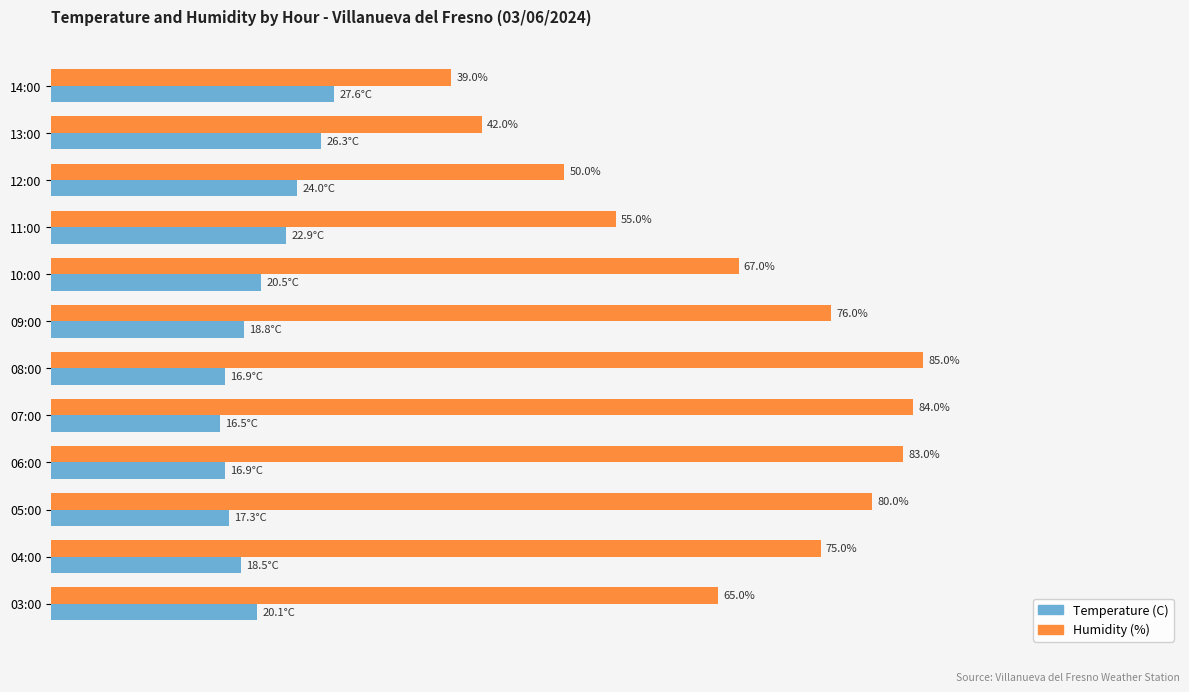

Which series has the largest total across all categories?

Humidity (%)